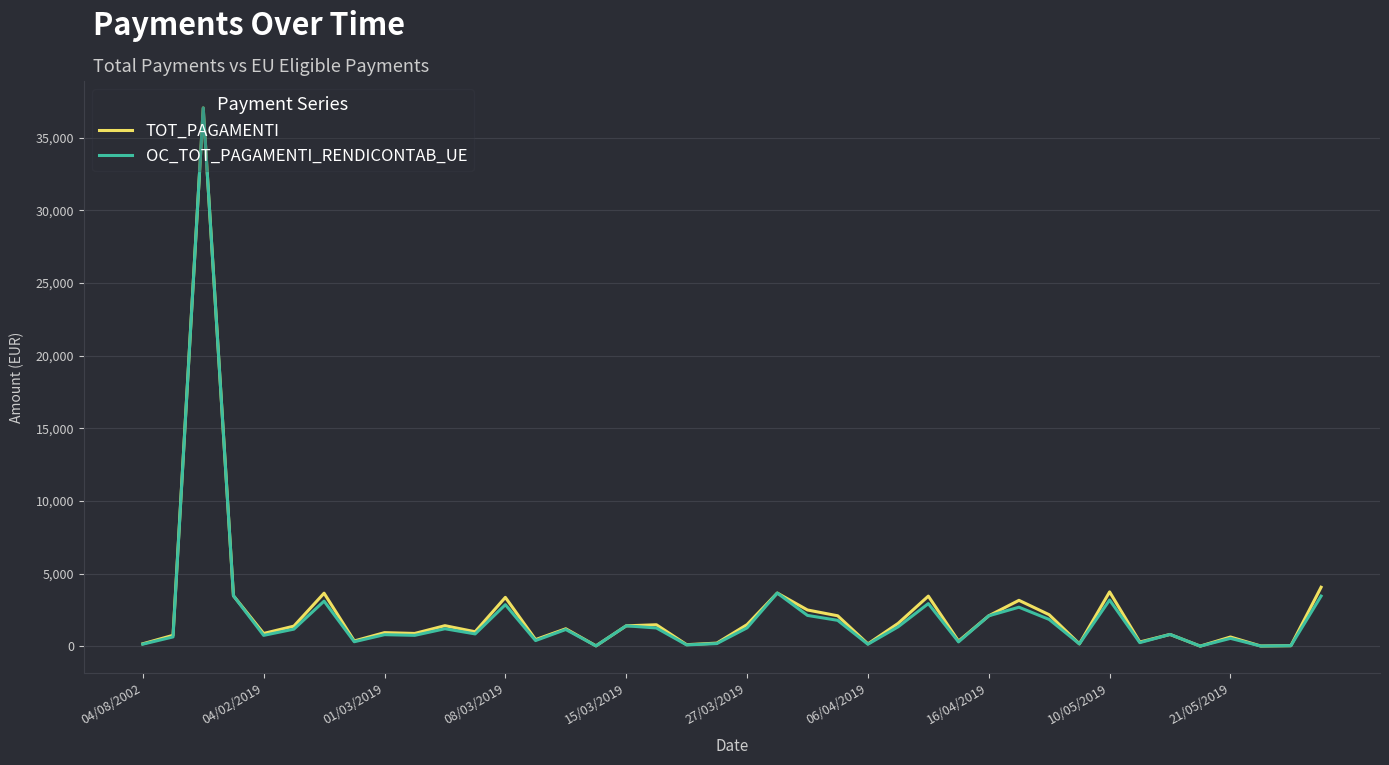

What is the maximum value for TOT_PAGAMENTI?

37052.4